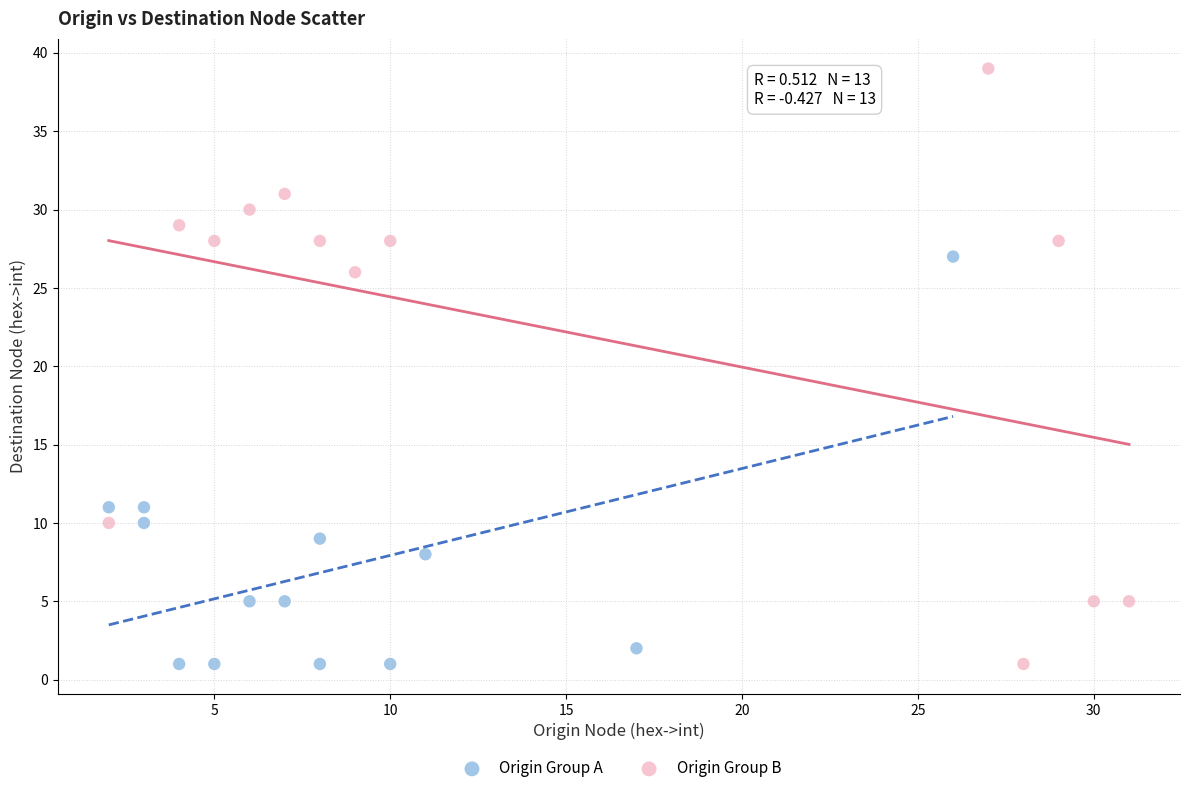

Which series reaches the maximum Y coordinate?

Origin Group B